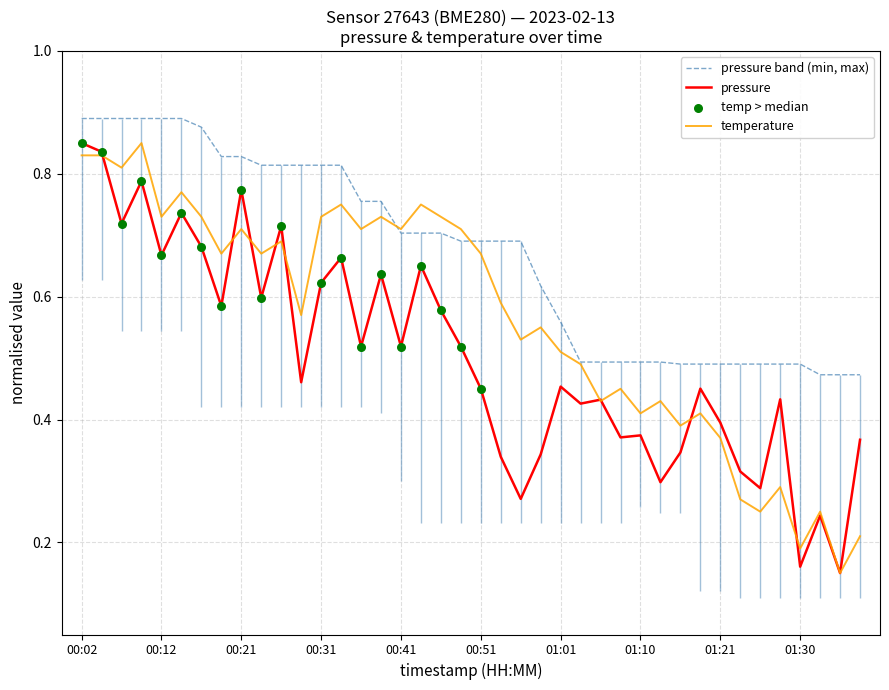

Which series contains the highest Y value?

pressure